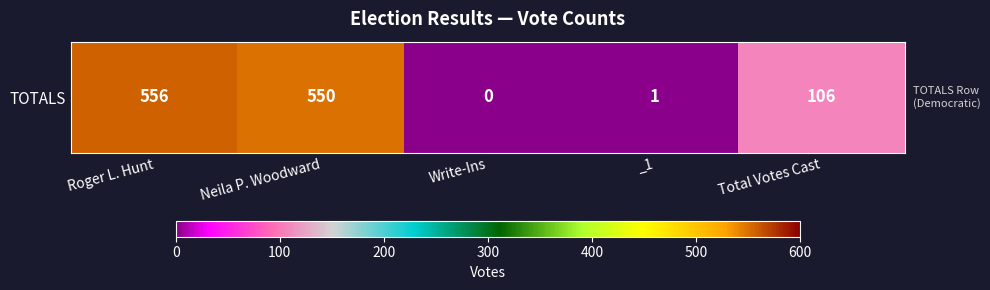

List the labels in order of value, largest first.

Roger L. Hunt, Neila P. Woodward, Total Votes Cast, _1, Write-Ins